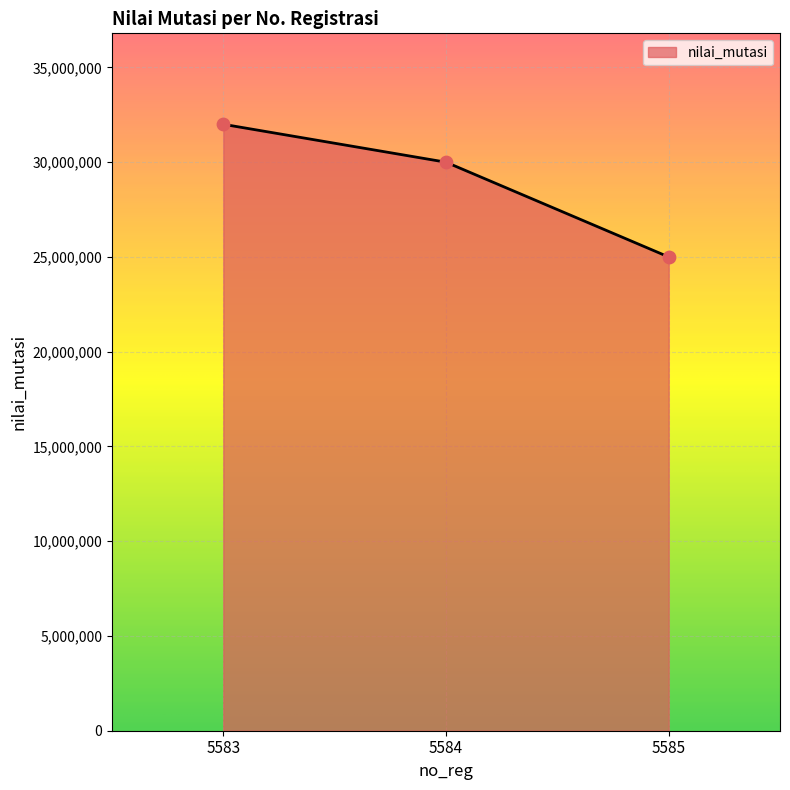

Between 5583 and 5584, which is larger?

5583